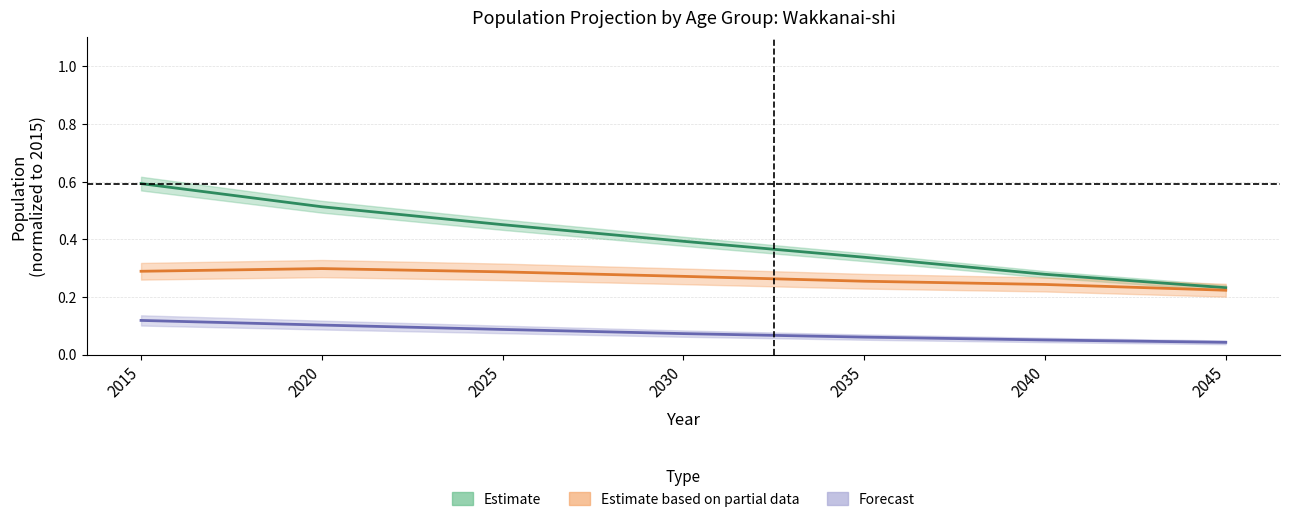

Reading right to left, what are all the values shown in this chart?

Estimate: 0.2	0.3	0.3	0.4	0.5	0.5	0.6
Estimate based on partial data: 0.2	0.2	0.3	0.3	0.3	0.3	0.3
Forecast: 0.0	0.1	0.1	0.1	0.1	0.1	0.1